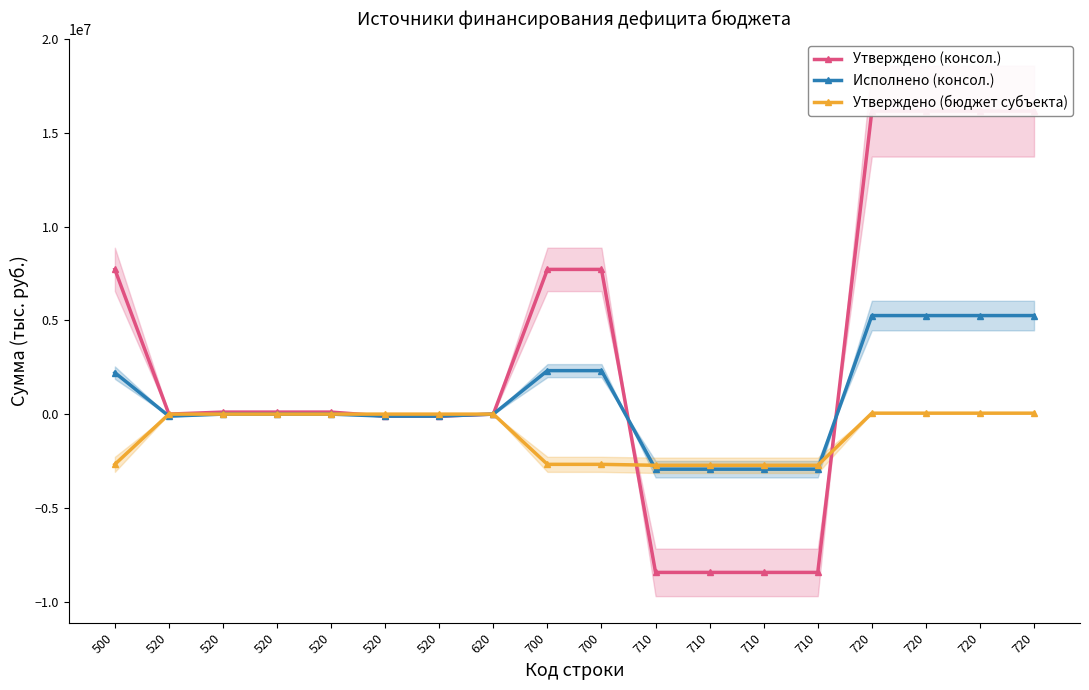

Is this an area chart (filled region under the line)?

No